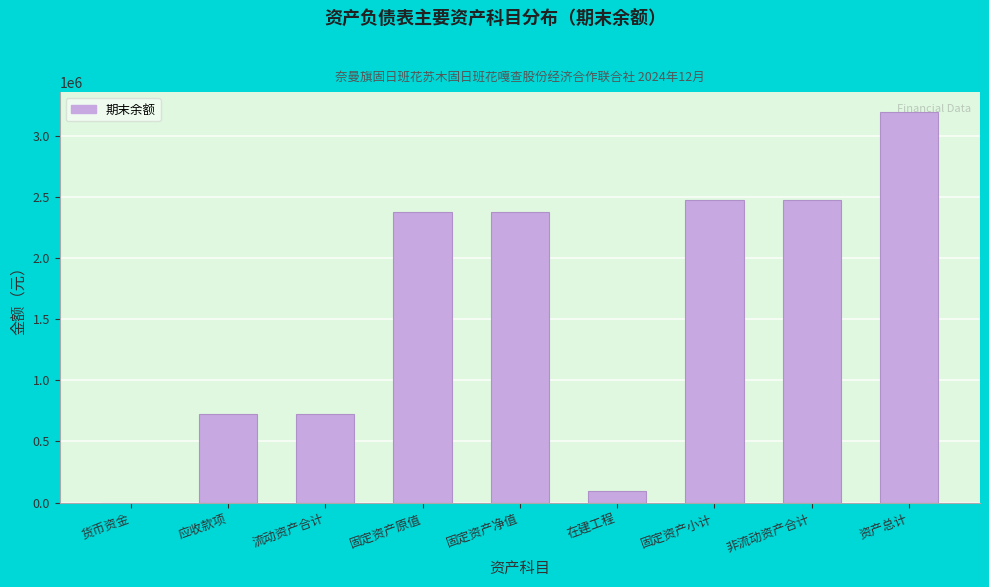

Is it true that the value at 非流动资产合计 is 2473030.0?

True